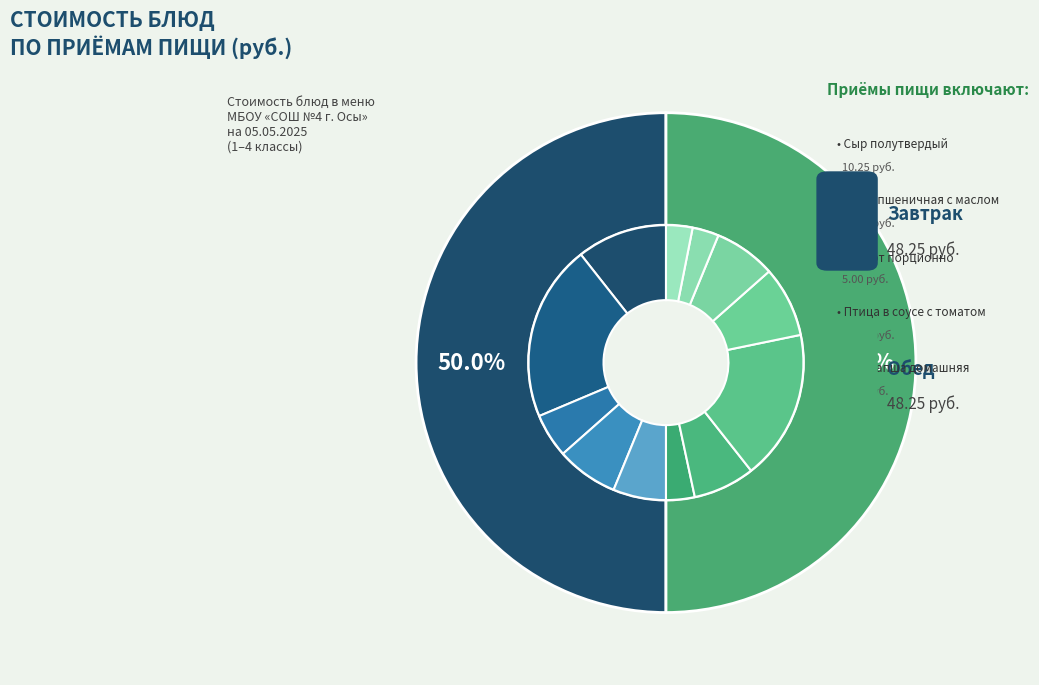

To the nearest percent, what is the difference between the Салат из квашенной капусты and Птица в соусе с томатом slice percentages?

14%